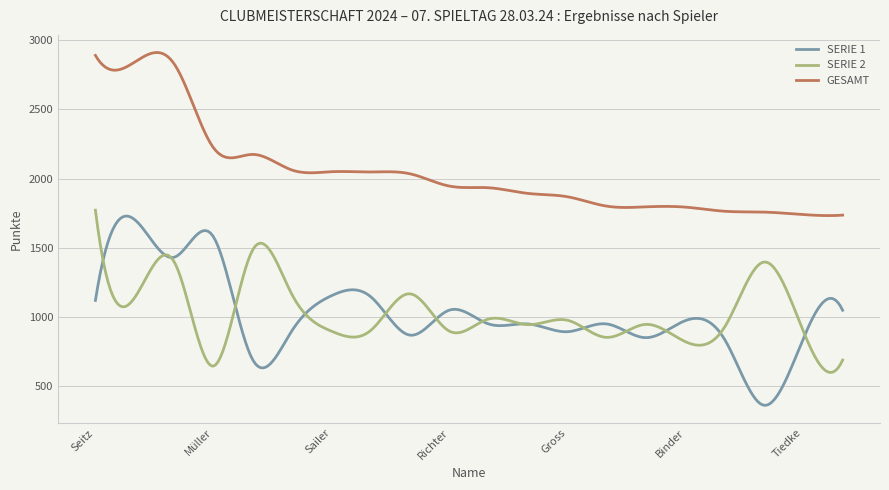

True or false: SERIE 1 and GESAMT cross at least once.

False